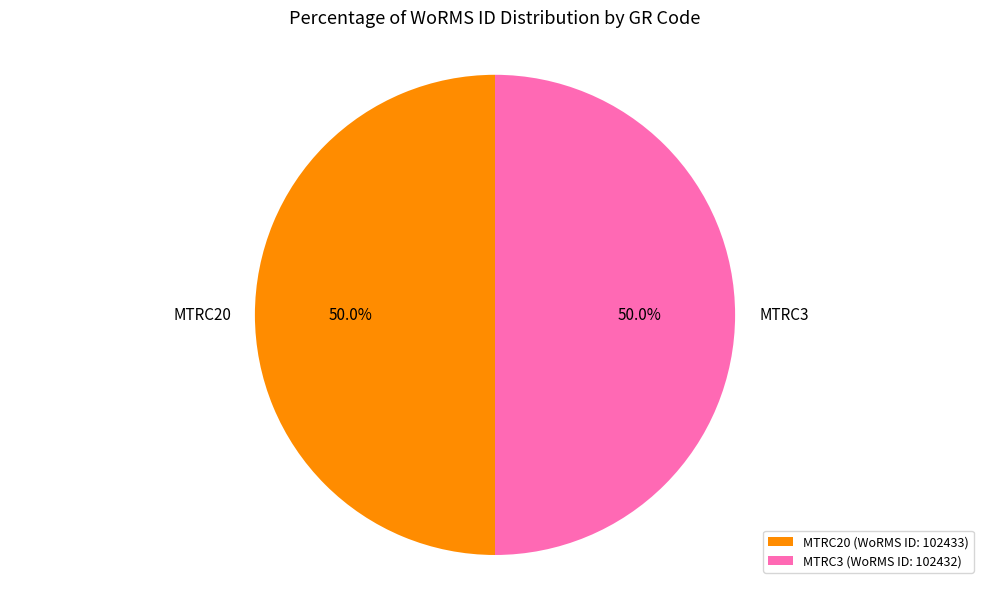

How many slices are in this pie chart?

2